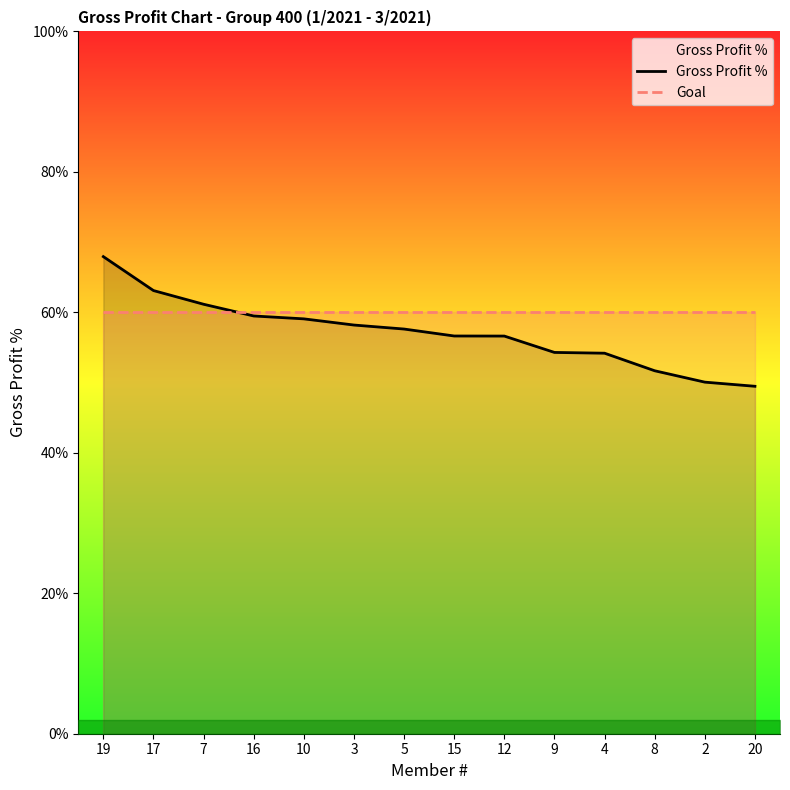

Reading left to right, extract all data points from this chart.

Gross Profit %: 0.7	0.6	0.6	0.6	0.6	0.6	0.6	0.6	0.6	0.5	0.5	0.5	0.5	0.5
Goal: 0.6	0.6	0.6	0.6	0.6	0.6	0.6	0.6	0.6	0.6	0.6	0.6	0.6	0.6